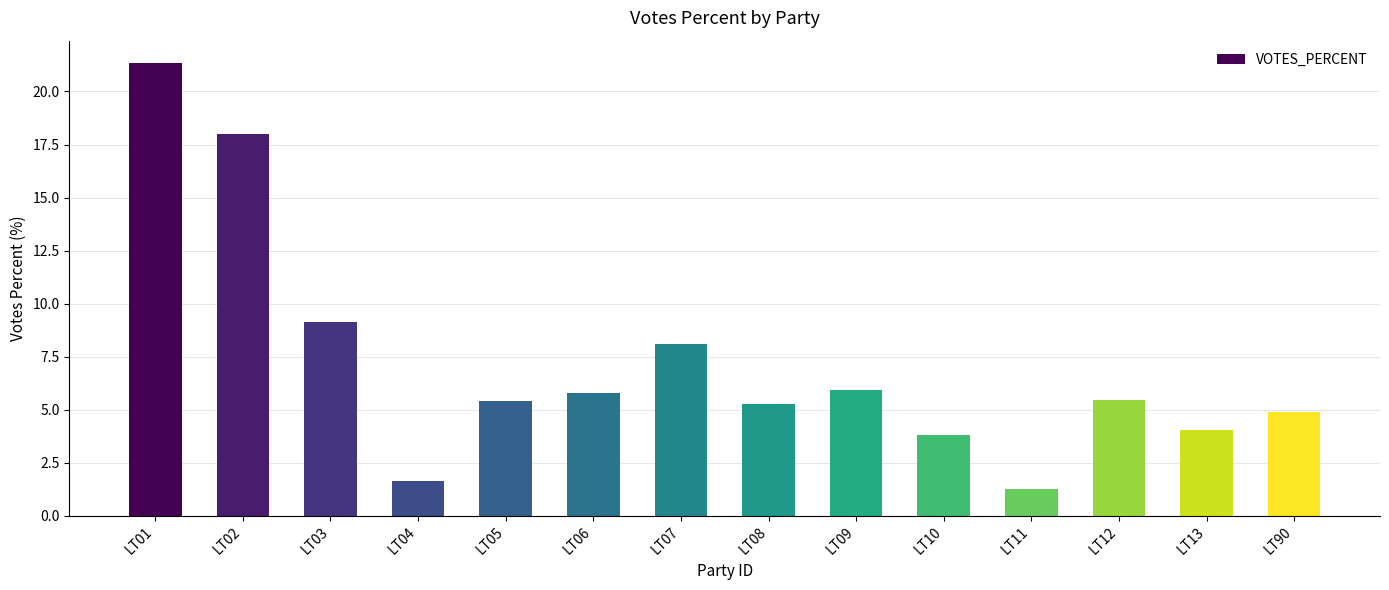

True or false: the data shows 5.5 at LT12.

True